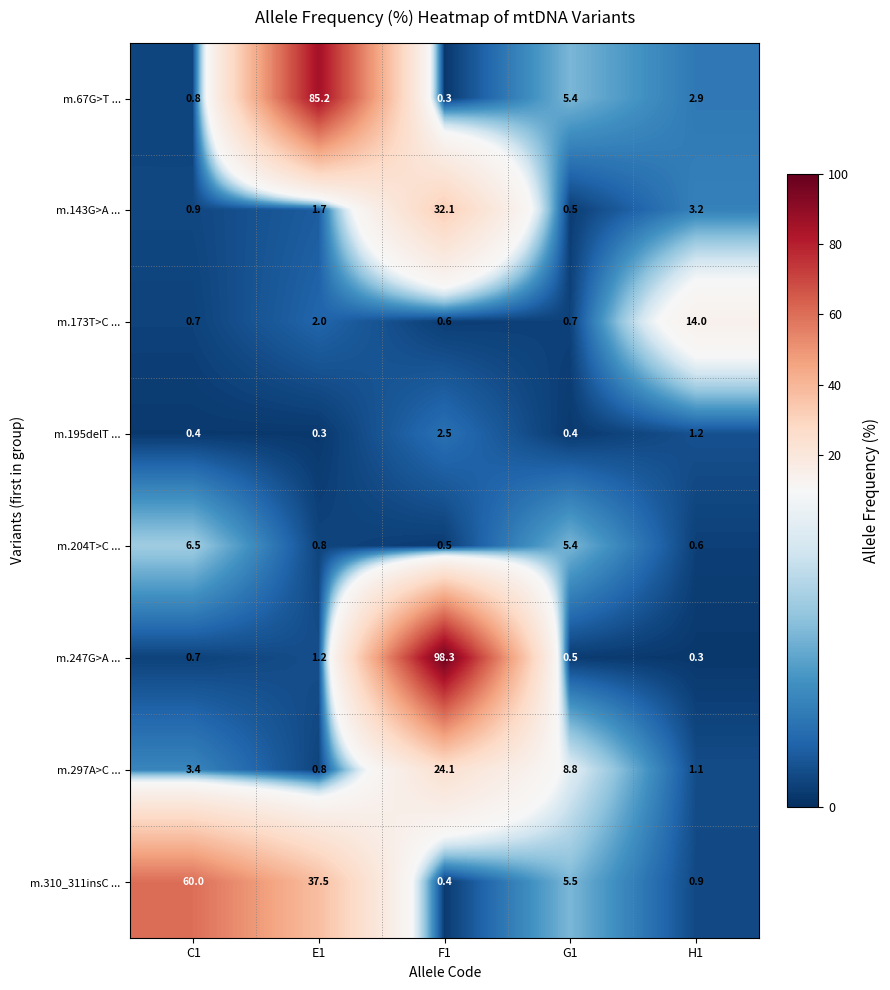

The m.67G>T ... series shows 2.1 at G1. True or false?

False